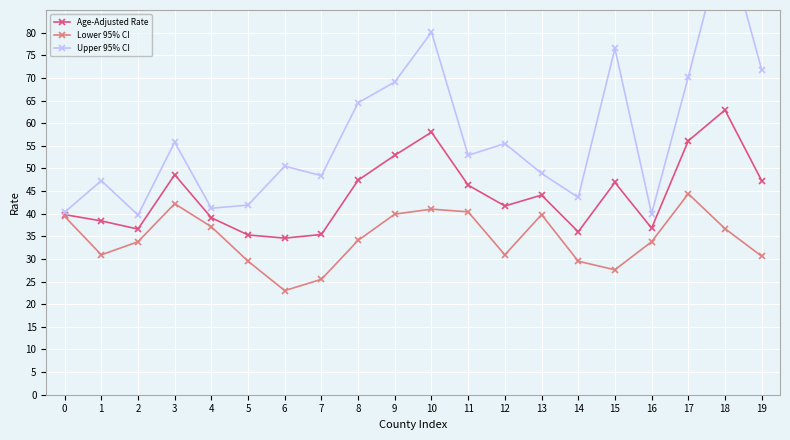

The Age-Adjusted Rate series shows 34.6 at 6. True or false?

True